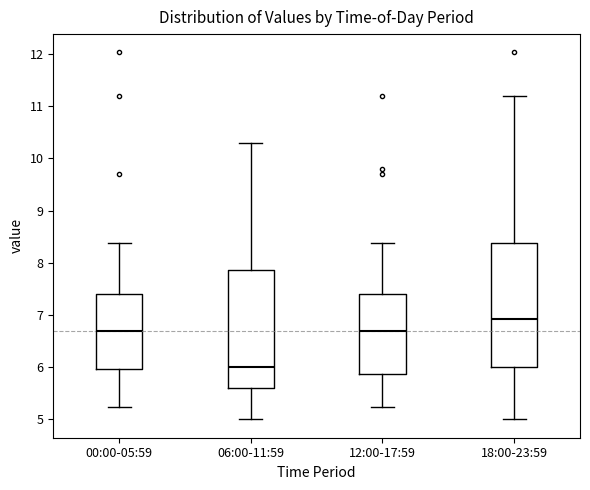

Where does the lower whisker of the box for 00:00-05:59 end on the y-axis? The values are not printed on the chart, so give them approximately, as read against the axis.

5.2